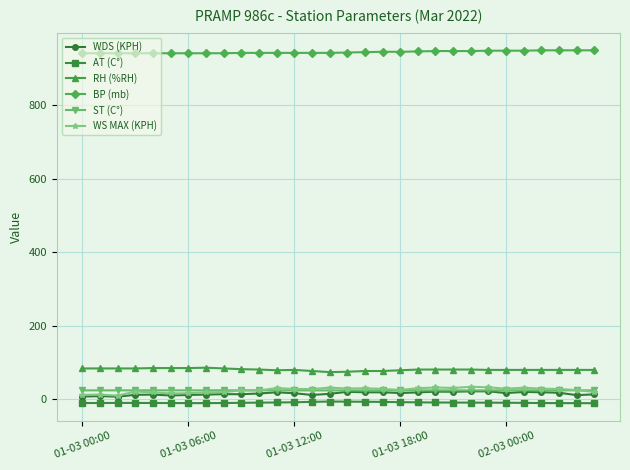

True or false: WS MAX (KPH) and RH (%RH) intersect in this chart.

False